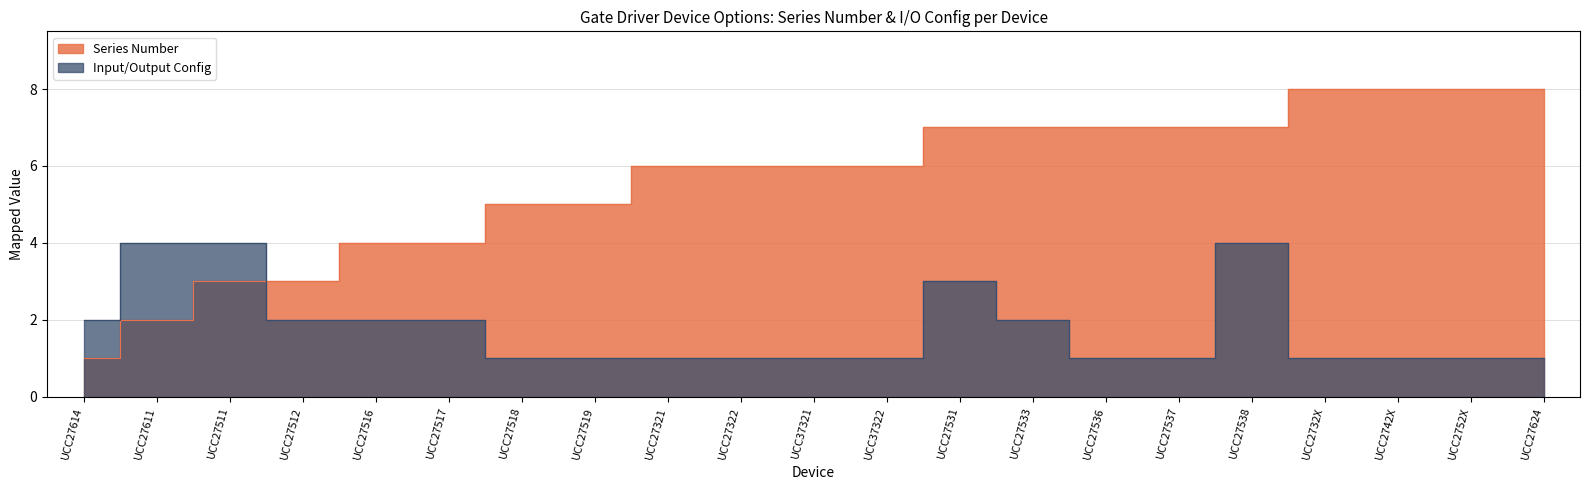

How many intersections are there between Input/Output Config and Series Number?

1